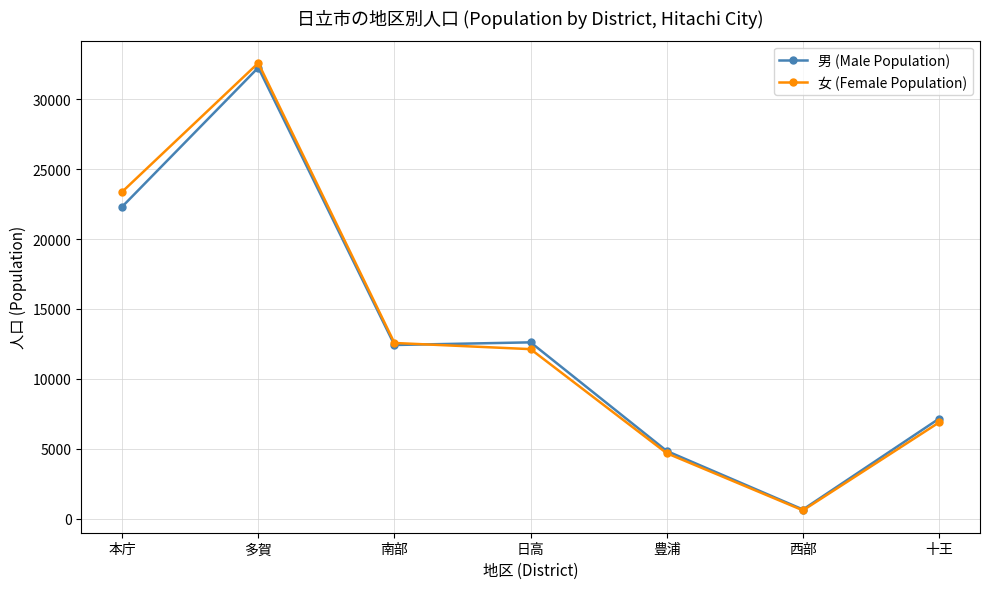

How many lines are shown in the chart?

2